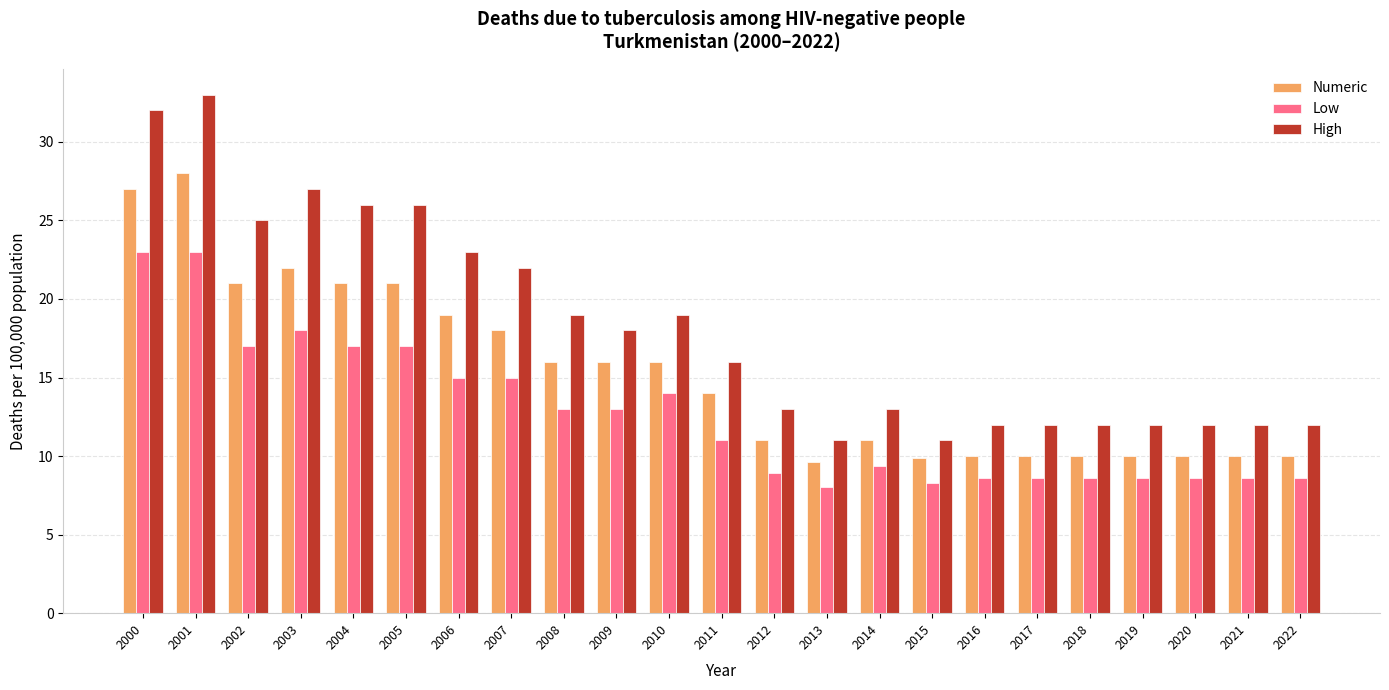

What is the value of the Low bar at the 13th from the left?

8.9